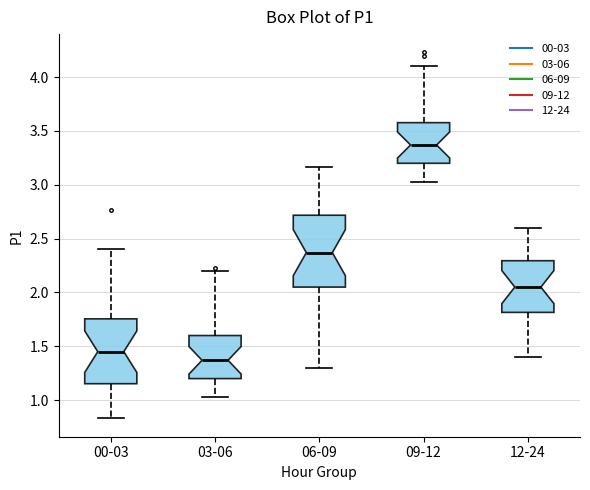

Reading left to right, transcribe this box plot: for each box, give where its median line is, the range the box spans, and where its two whiskers end, as read against the y-axis. The values are not printed on the chart, so give them approximately, as read against the axis.

00-03: median 1.45, box 1.15 to 1.75, whiskers 0.85 to 2.40
03-06: median 1.35, box 1.20 to 1.60, whiskers 1.05 to 2.20
06-09: median 2.35, box 2.05 to 2.70, whiskers 1.30 to 3.15
09-12: median 3.35, box 3.20 to 3.60, whiskers 3.05 to 4.10
12-24: median 2.05, box 1.80 to 2.30, whiskers 1.40 to 2.60